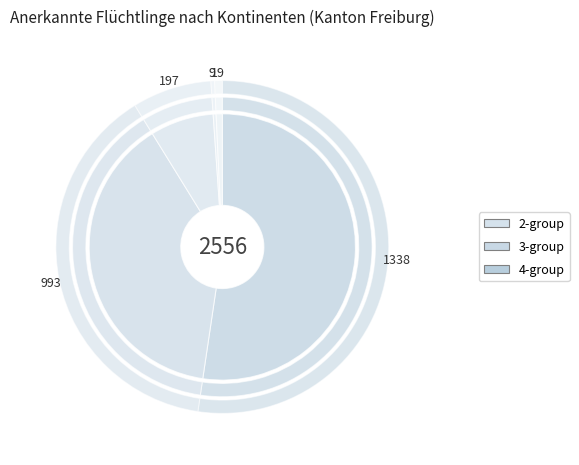

What percentage is the Asien slice, to the nearest percent?

39%